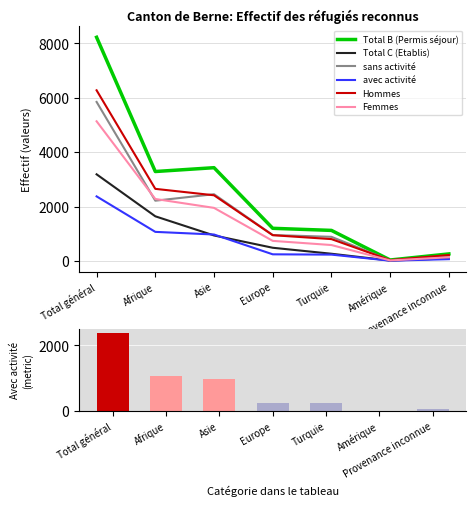

What are all the series names shown in the legend?

Total B (Permis séjour), Total C (Etablis), sans activité, avec activité, Hommes, Femmes